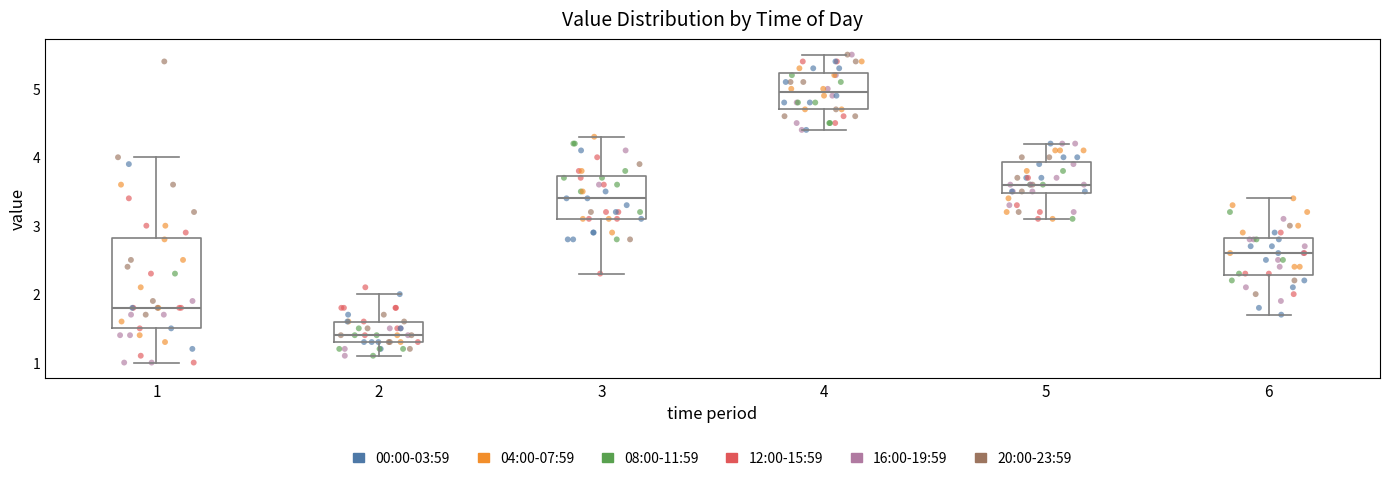

Comparing the boxes themselves (not the whiskers), which one is the tallest?

1